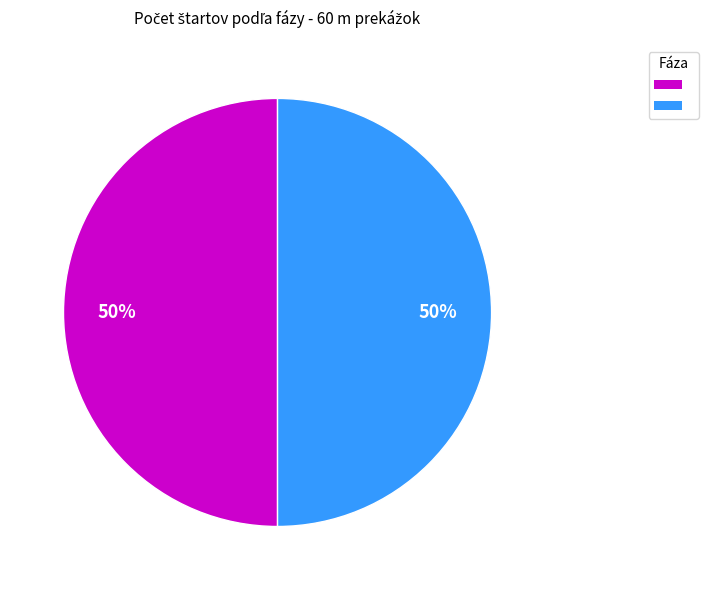

To the nearest percent, what is the average slice percentage?

50%